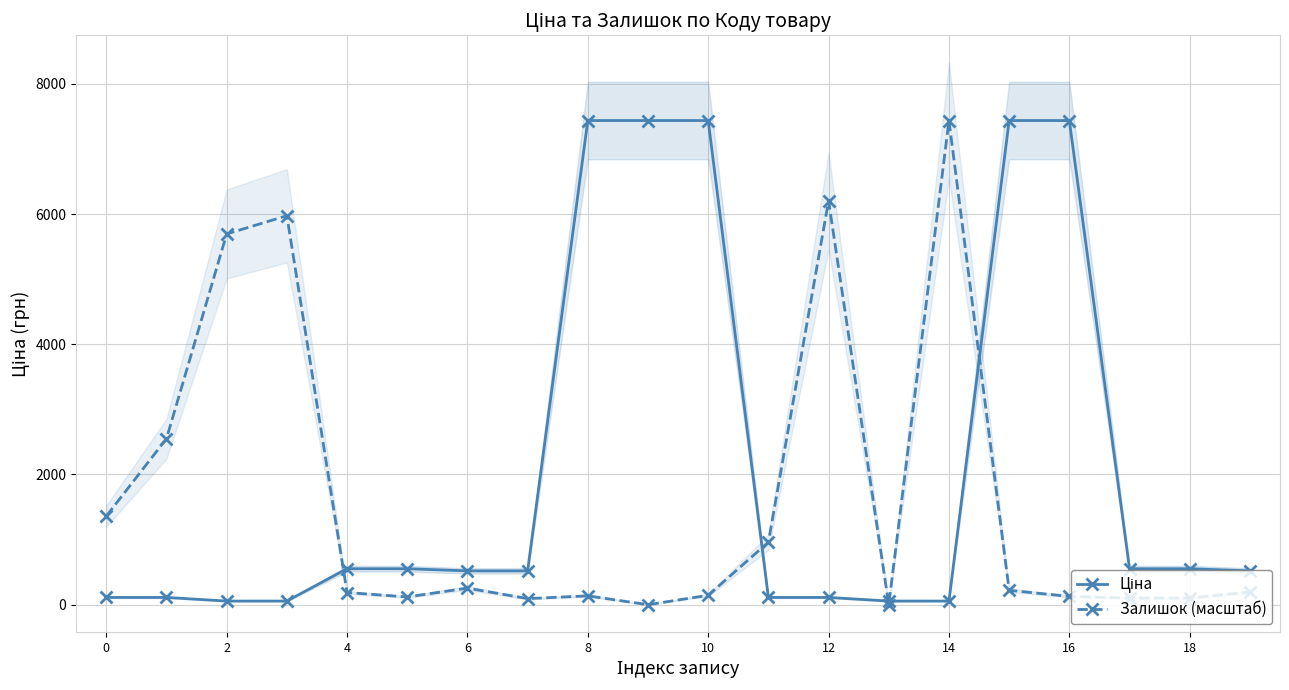

True or false: Залишок (масштаб) has more than 0 points higher than both neighbors.

True